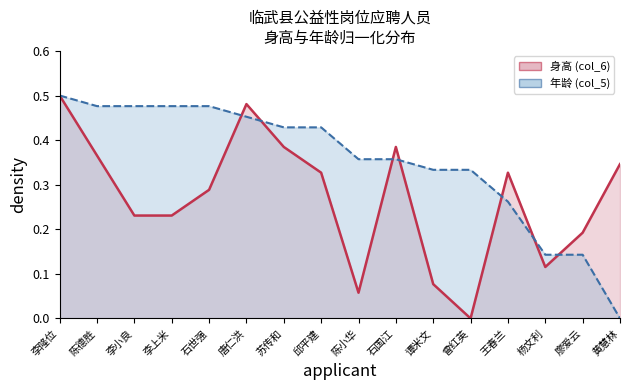

What is the average value of the 年龄 (col_5) series?

0.4